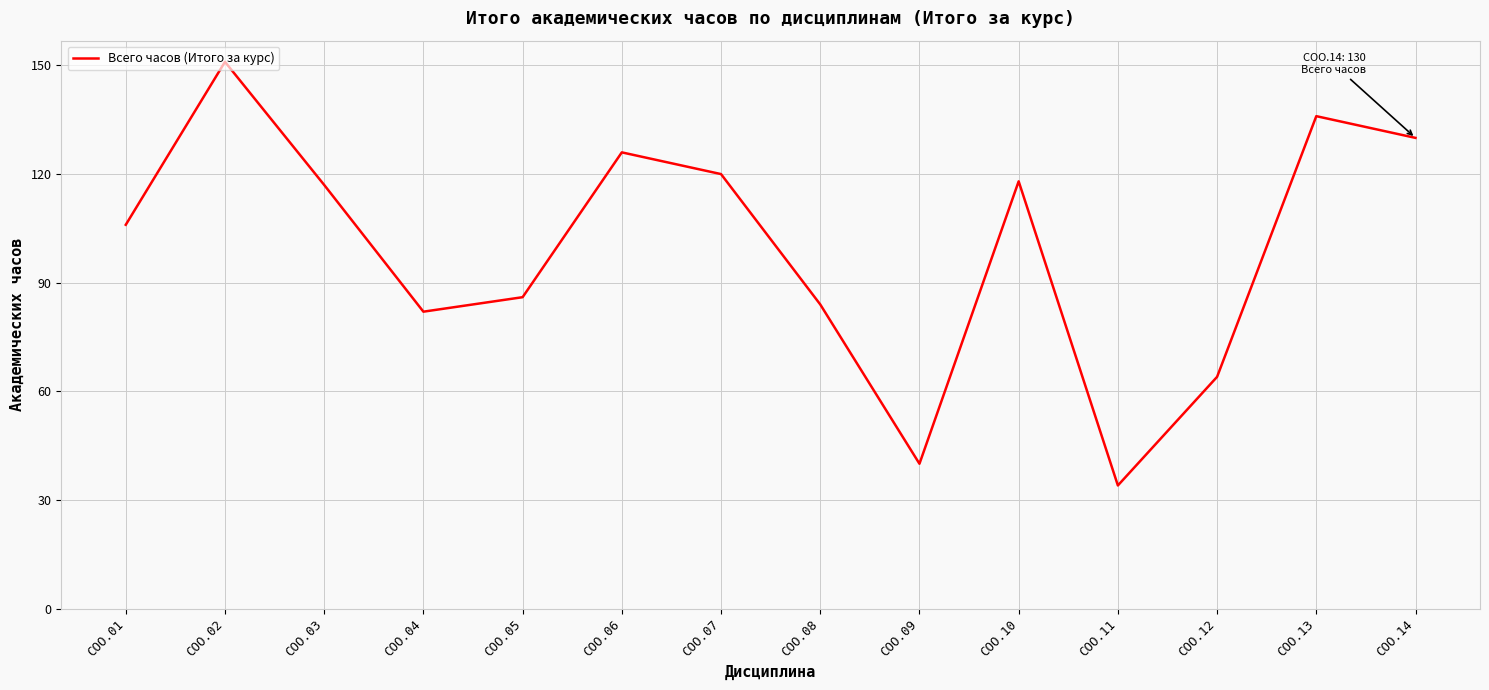

The chart shows a value of 165 at СОО.06. True or false?

False